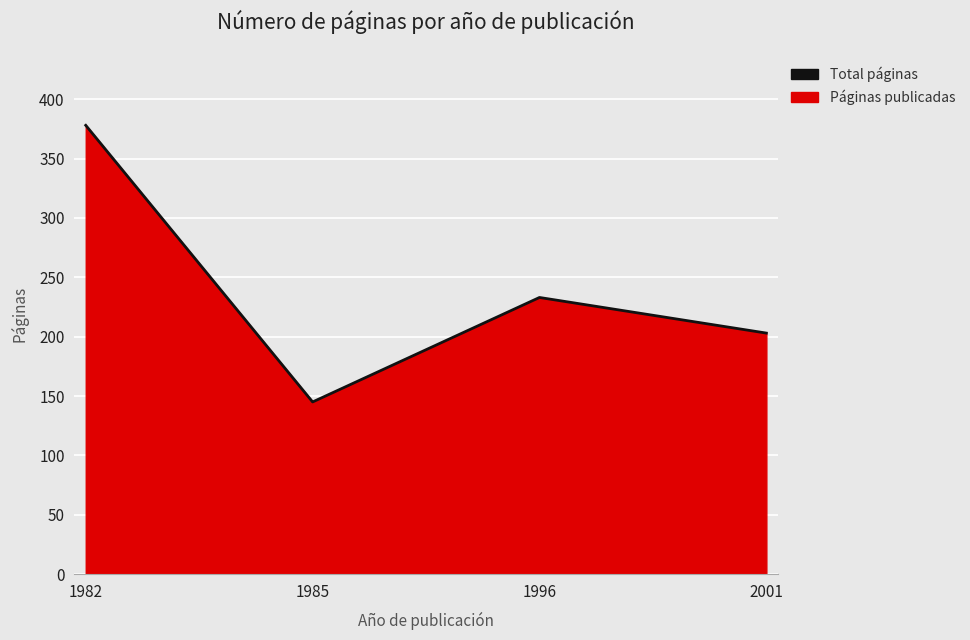

Which category has the highest value across all series?

1982